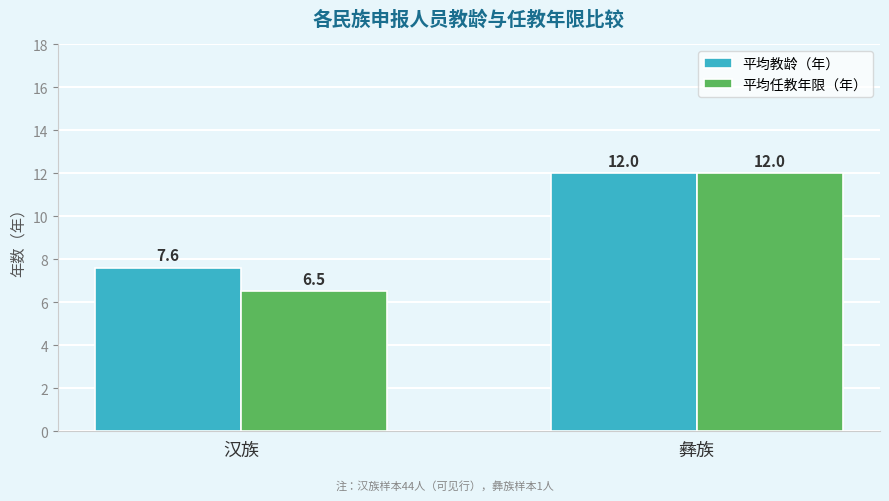

At 汉族, list the series in order from largest to smallest.

平均教龄（年）, 平均任教年限（年）